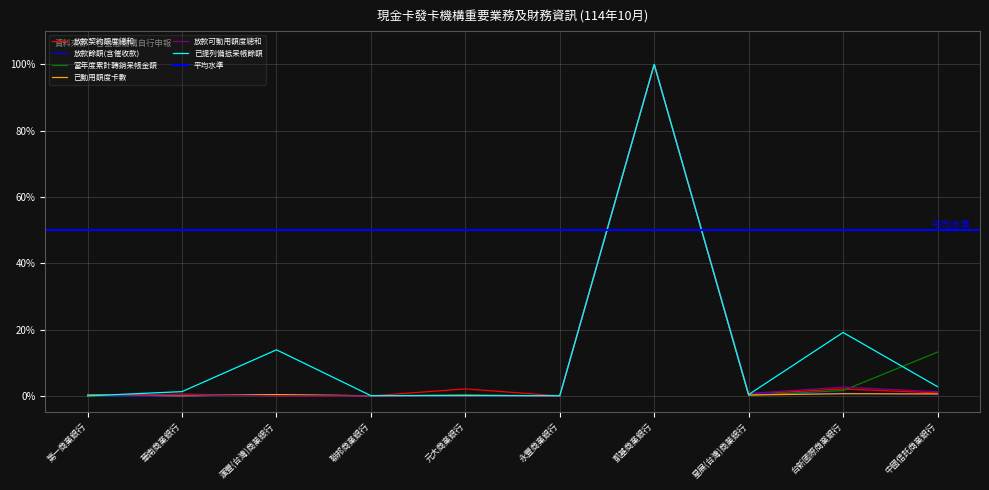

Which series changed the most between 第一商業銀行 and 元大商業銀行?

放款契約額度總和